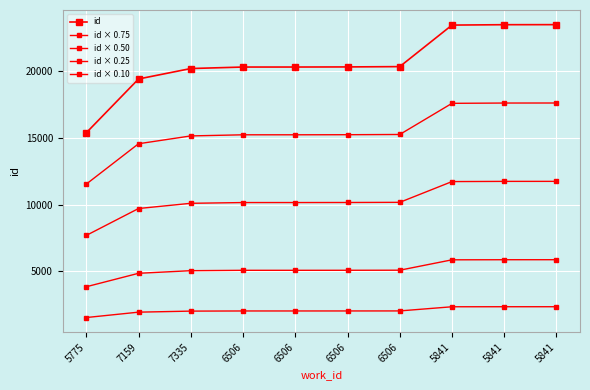

Is this an area chart (filled region under the line)?

No